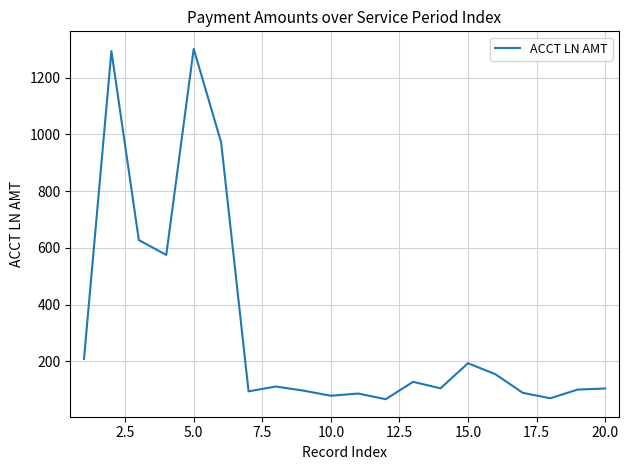

What is the difference between the second highest and minimum values?

1226.4